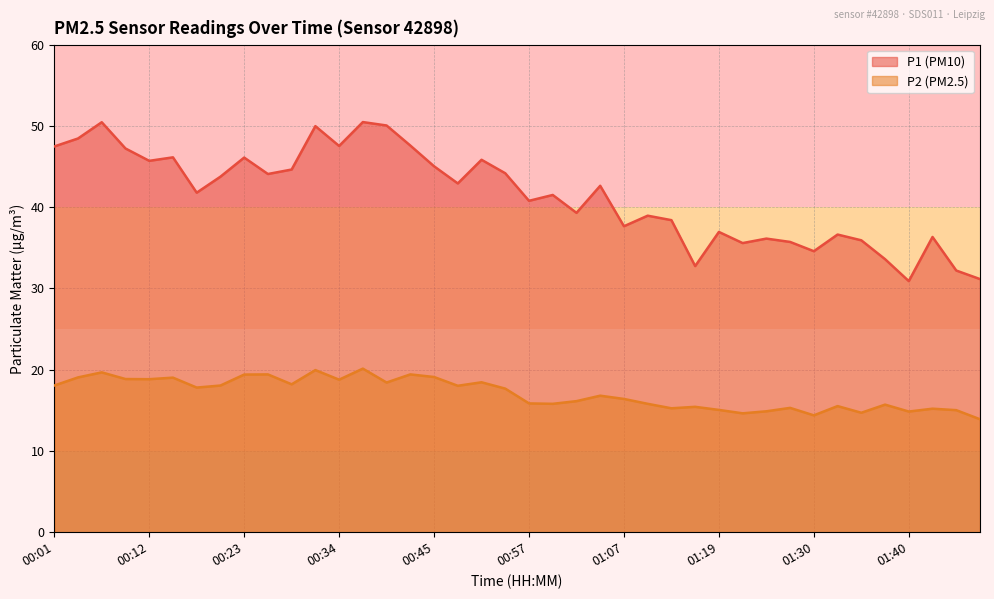

What is the maximum value for P1?

50.5